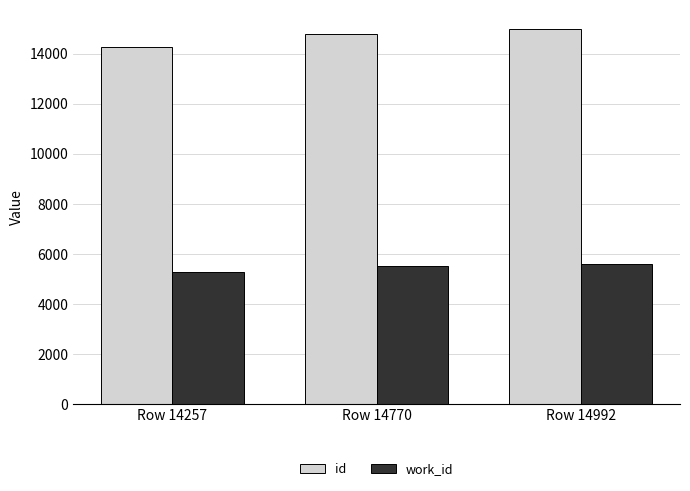

Is the value of id at Row 14770 greater than the value of work_id at Row 14992?

Yes